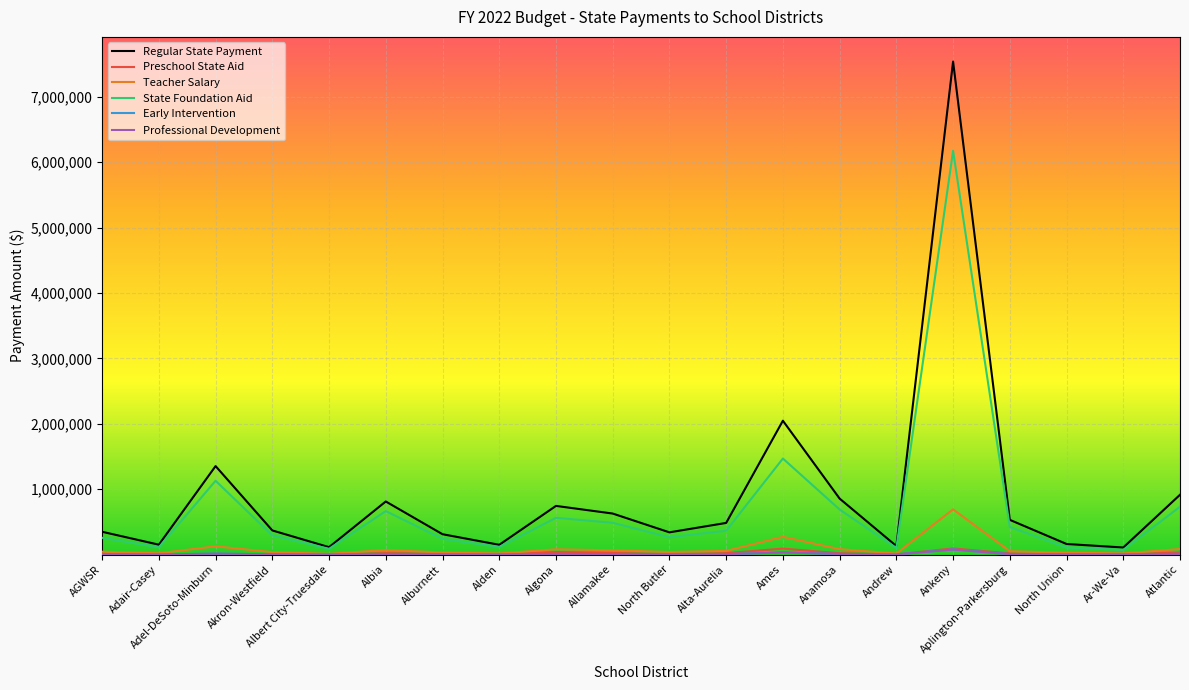

How many lines are shown in the chart?

6